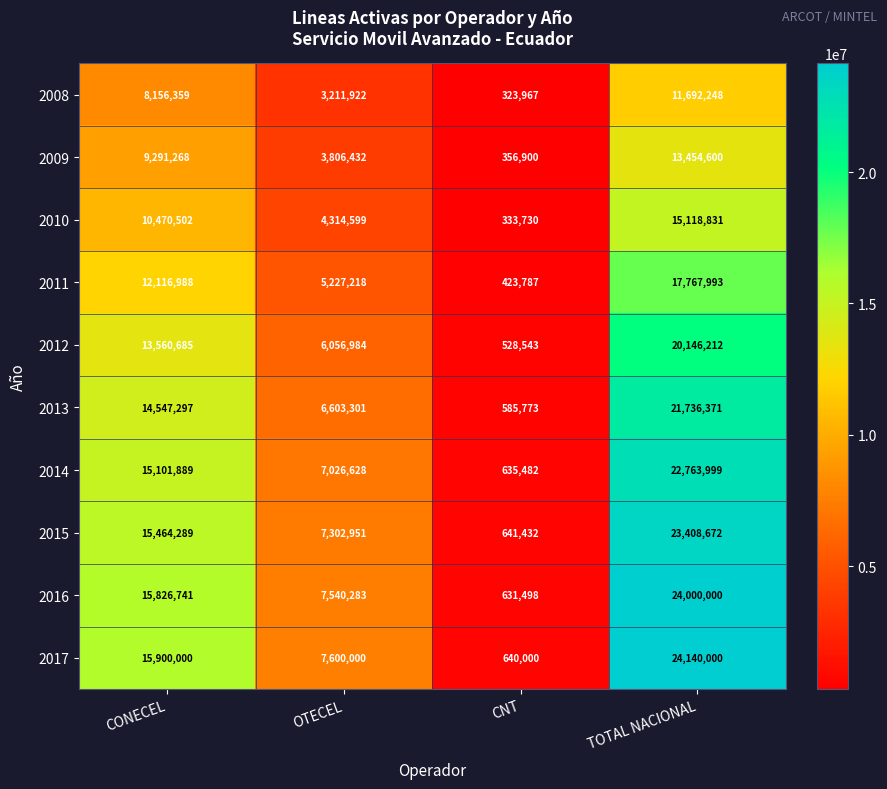

What is the spread (max minus min) of values at OTECEL?

4388078